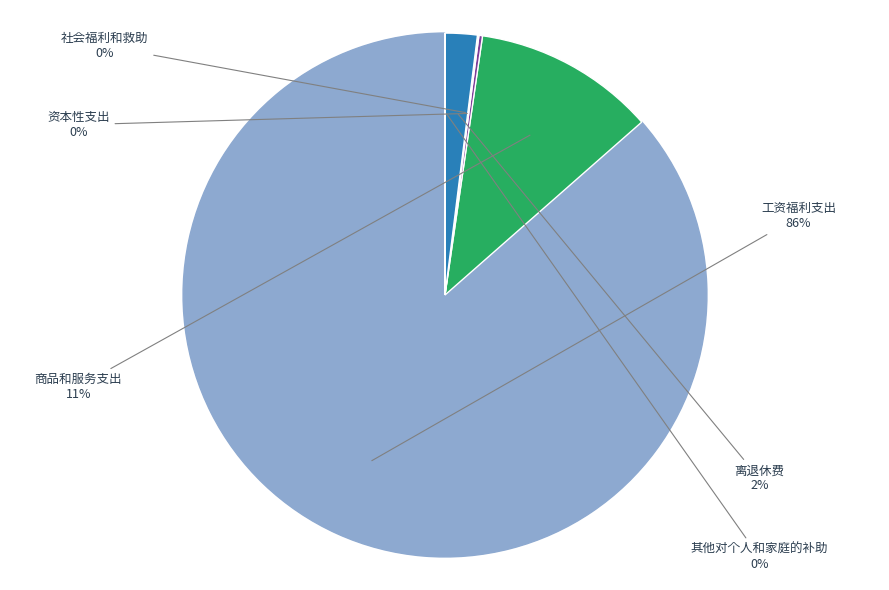

To the nearest percent, what is the average slice percentage?

17%